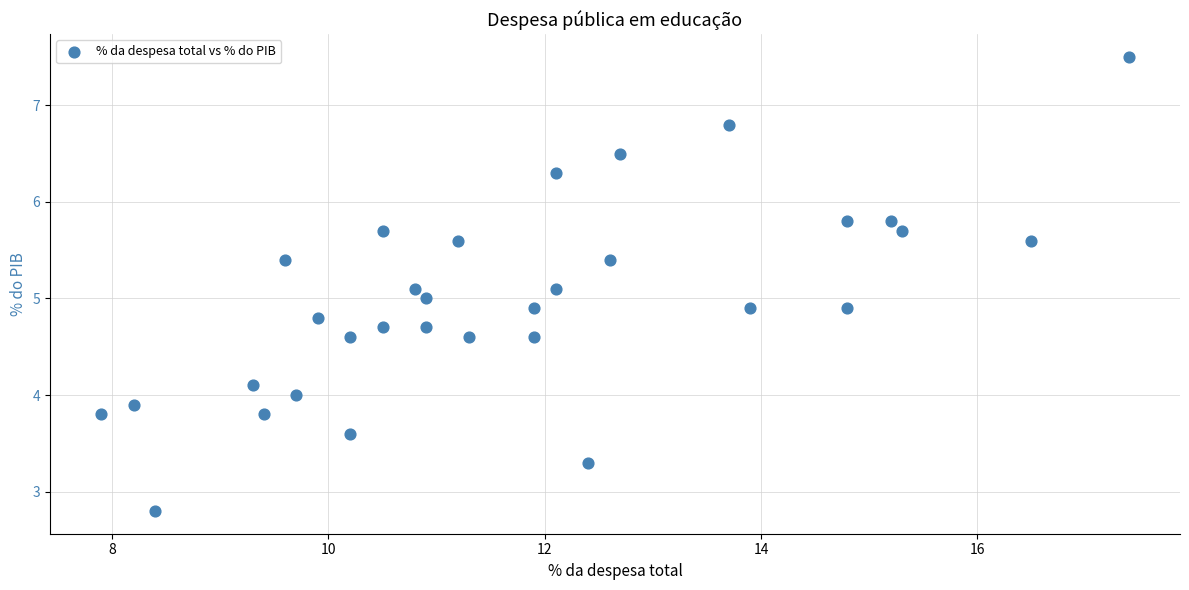

What is the range of X values (max minus min)?

9.5